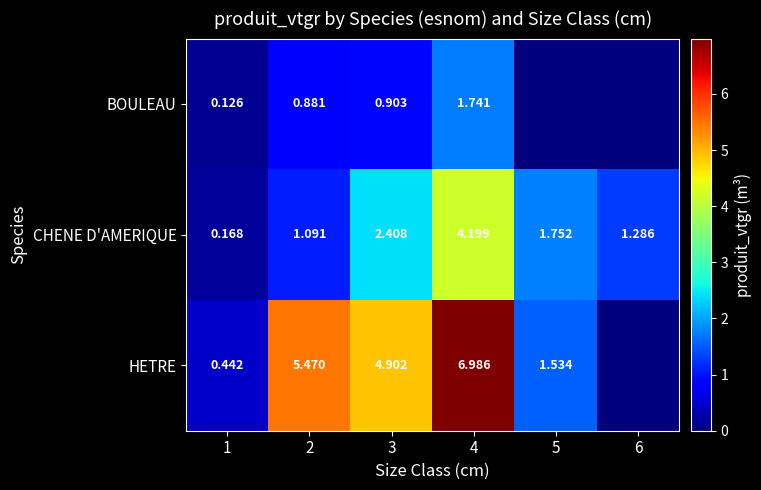

Rank the series at 4 from highest to lowest value.

HETRE, CHENE D'AMERIQUE, BOULEAU